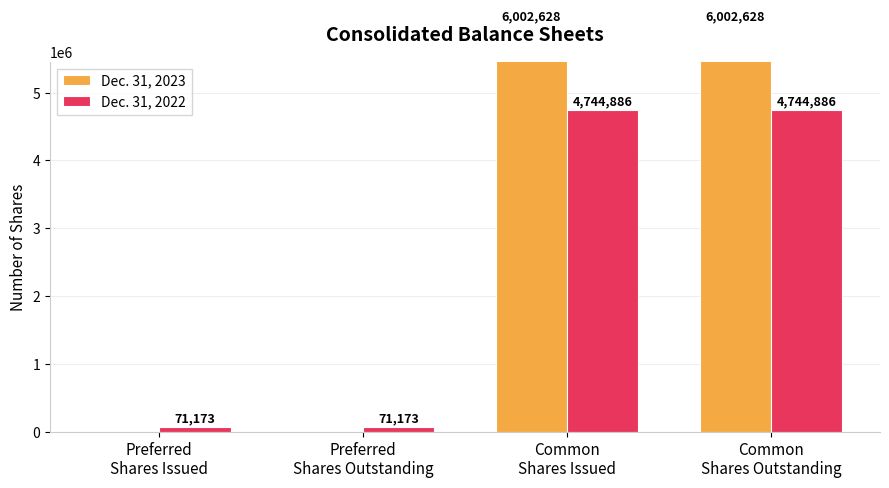

Reading left to right, transcribe all the data shown in this chart.

Dec. 31, 2023: 0	0	6002628	6002628
Dec. 31, 2022: 71173	71173	4744886	4744886